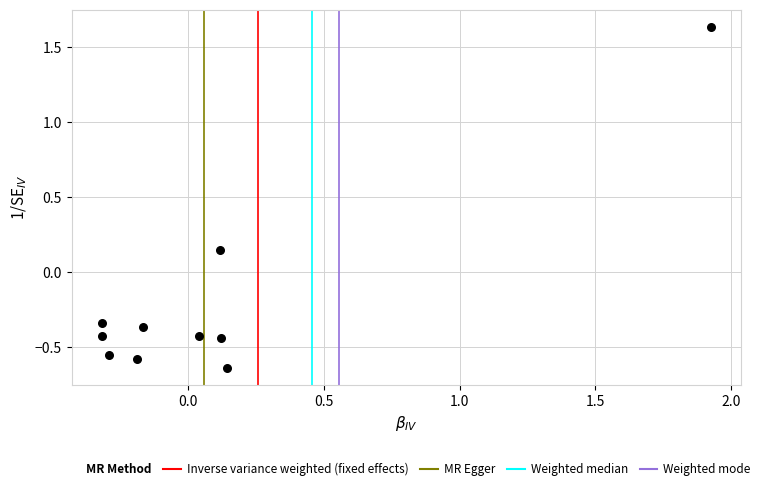

What is the range of Y values (max minus min)?

2.3